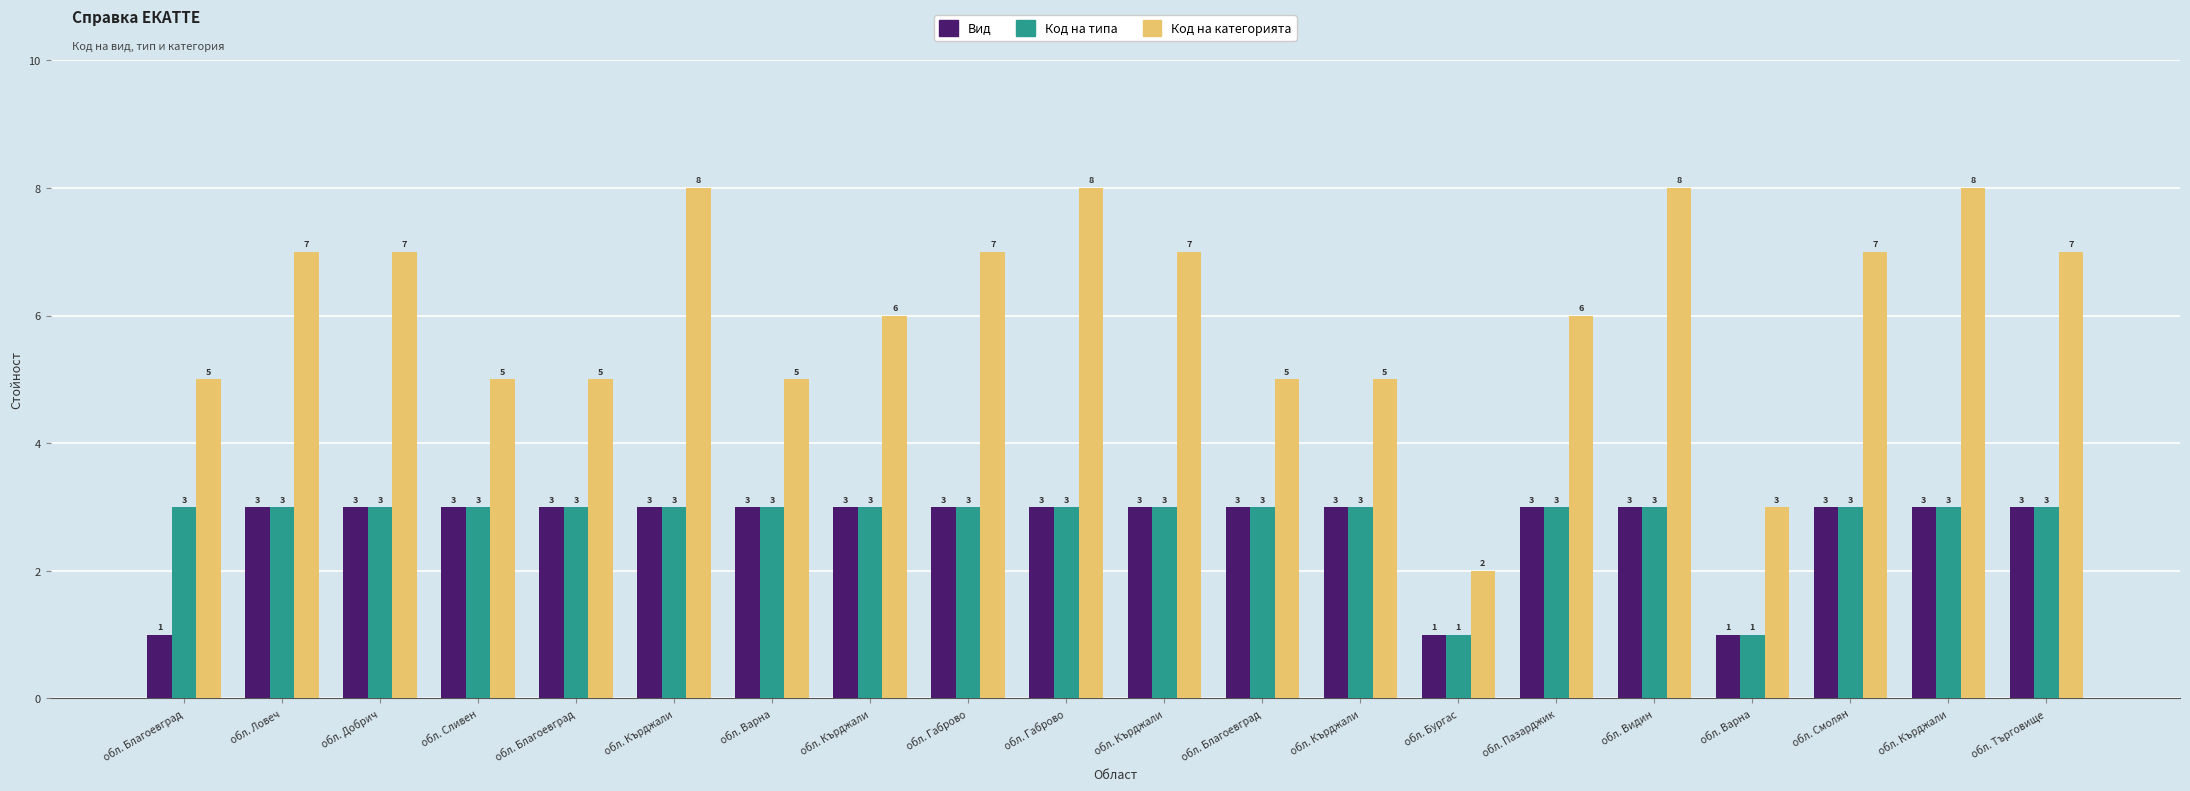

How many bars are there in total?

60